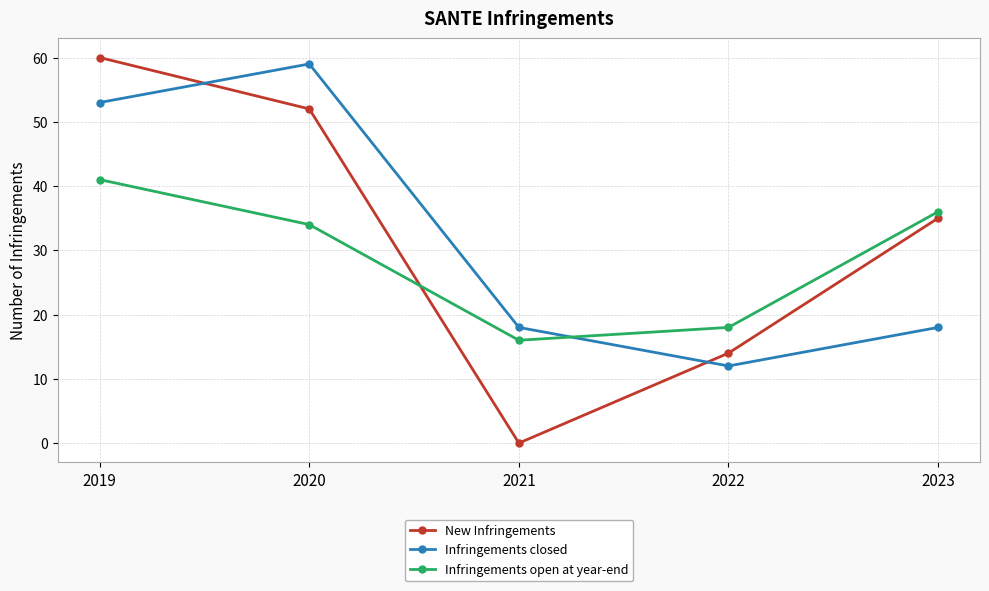

What is the total value across all series at 2023?

89